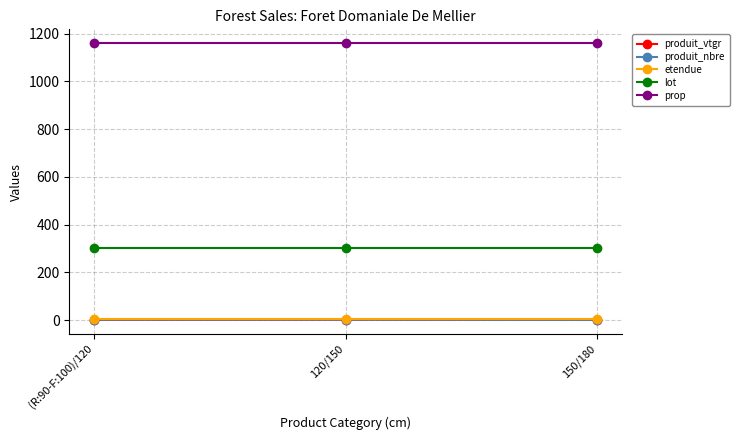

What is the minimum value for produit_vtgr?

1.5